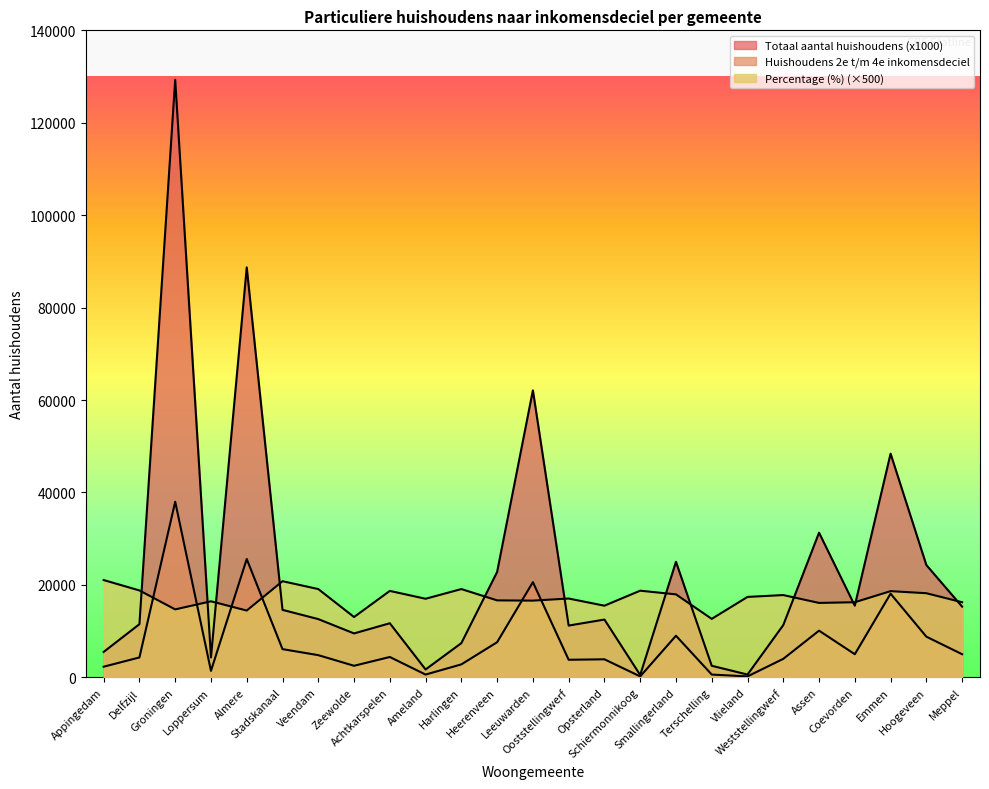

What is the total value across all series at Achtkarspelen?

34800.0